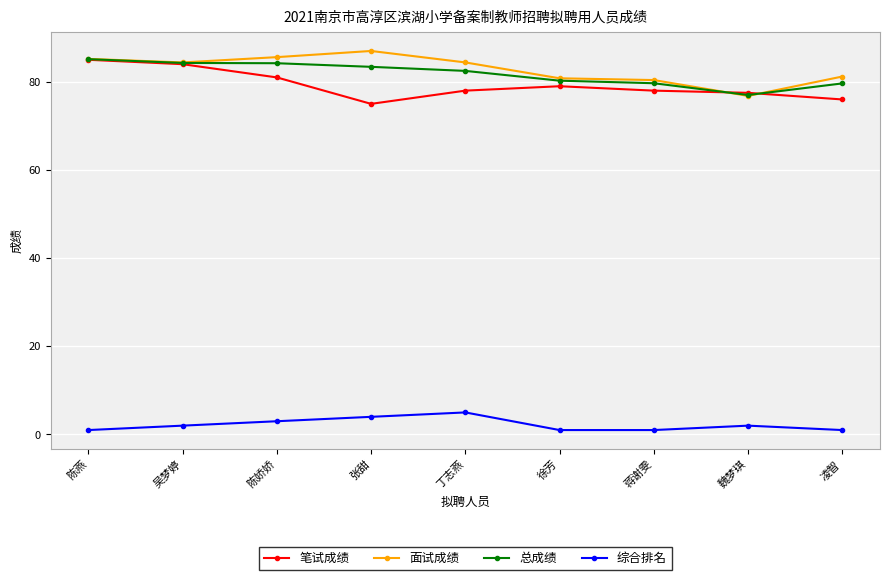

What is the difference between the 综合排名 values at 蒋谢雯 and 陈娇娇?

2.0